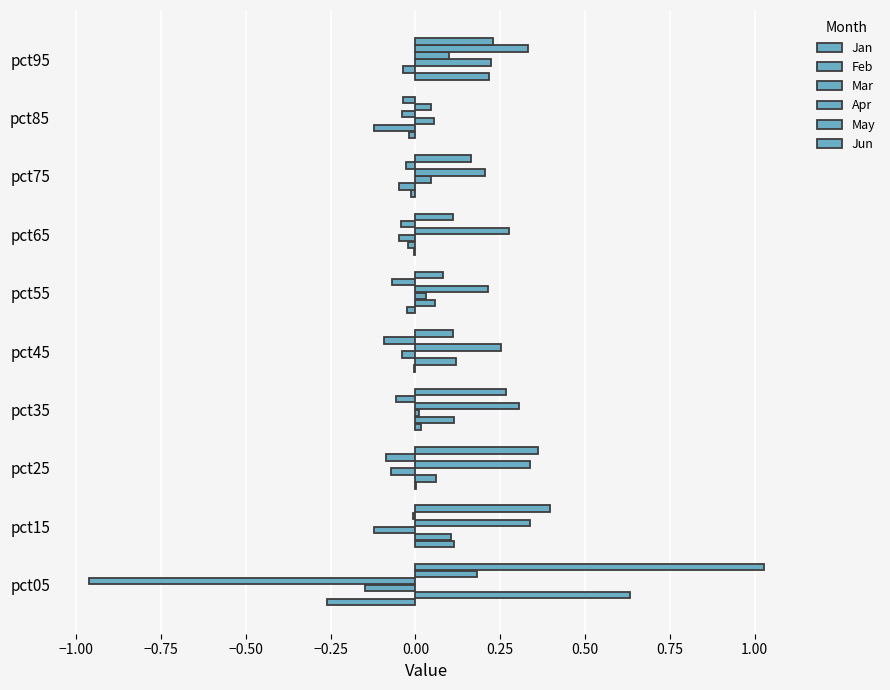

What is the sum of all Apr values?

1.0